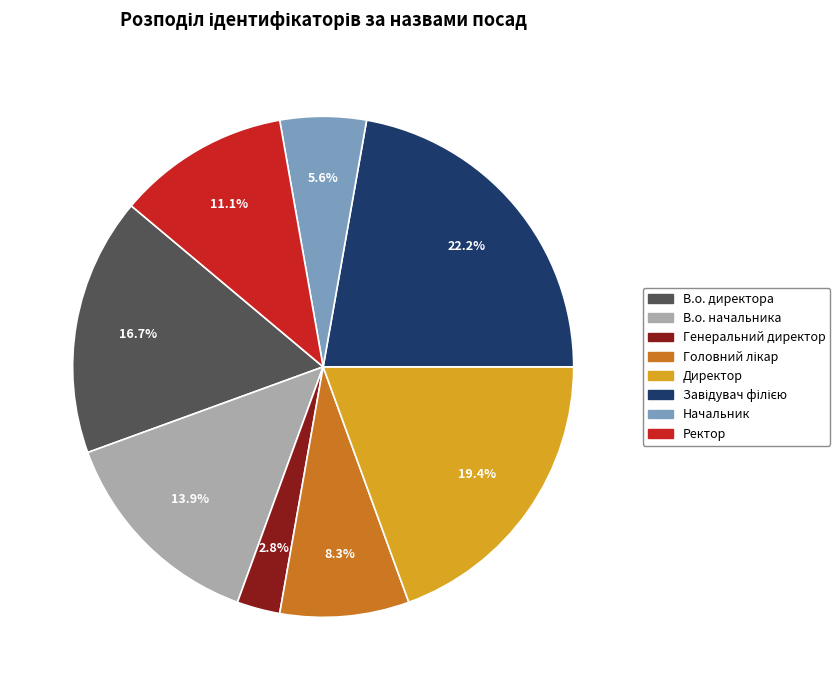

What percentage is NOT represented by Генеральний директор?

97.2%